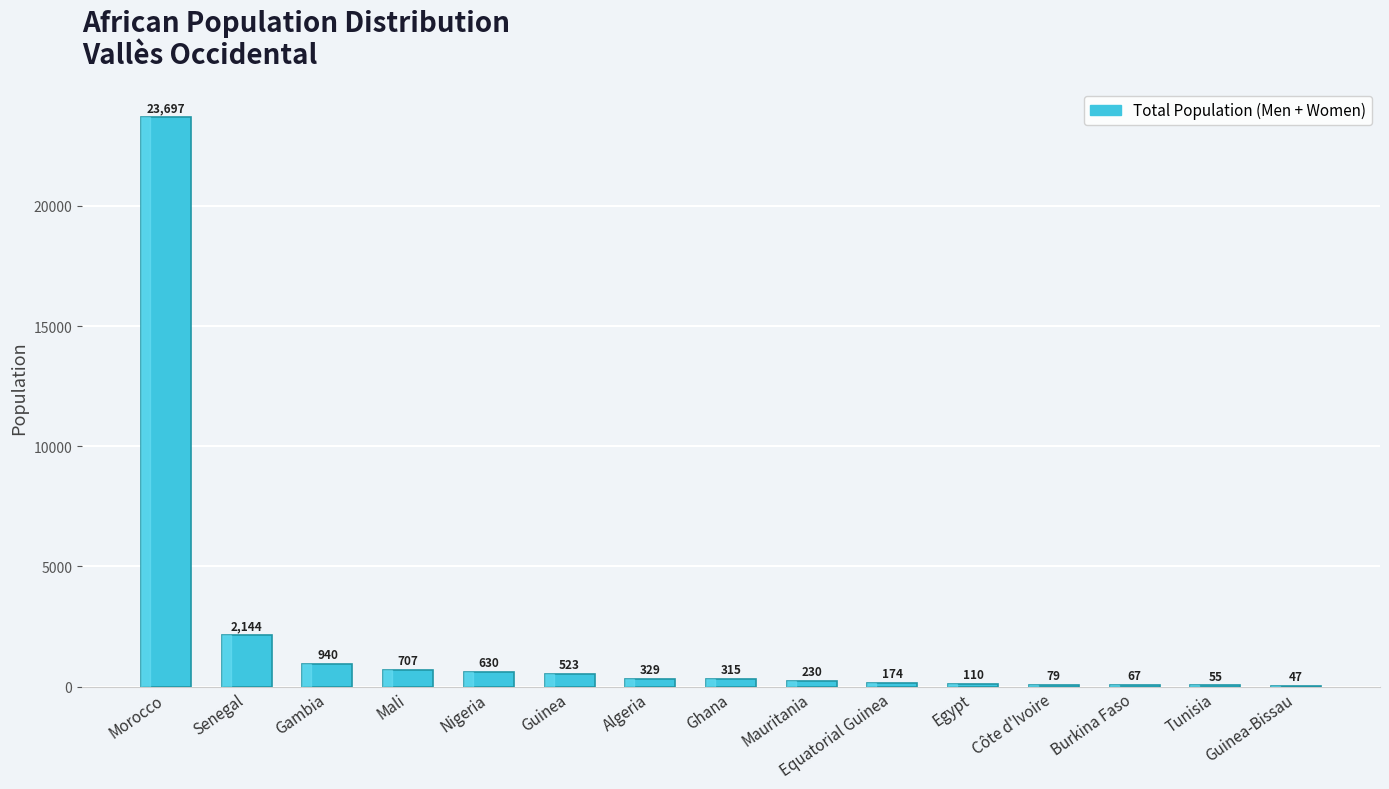

At which category does the chart reach its peak across all series?

Morocco